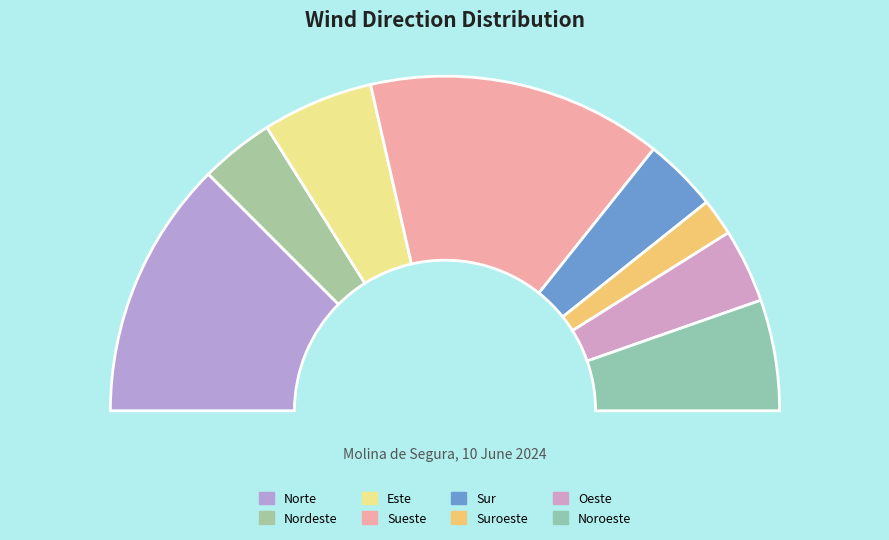

Do Suroeste and Noroeste together represent more than half of the pie?

No